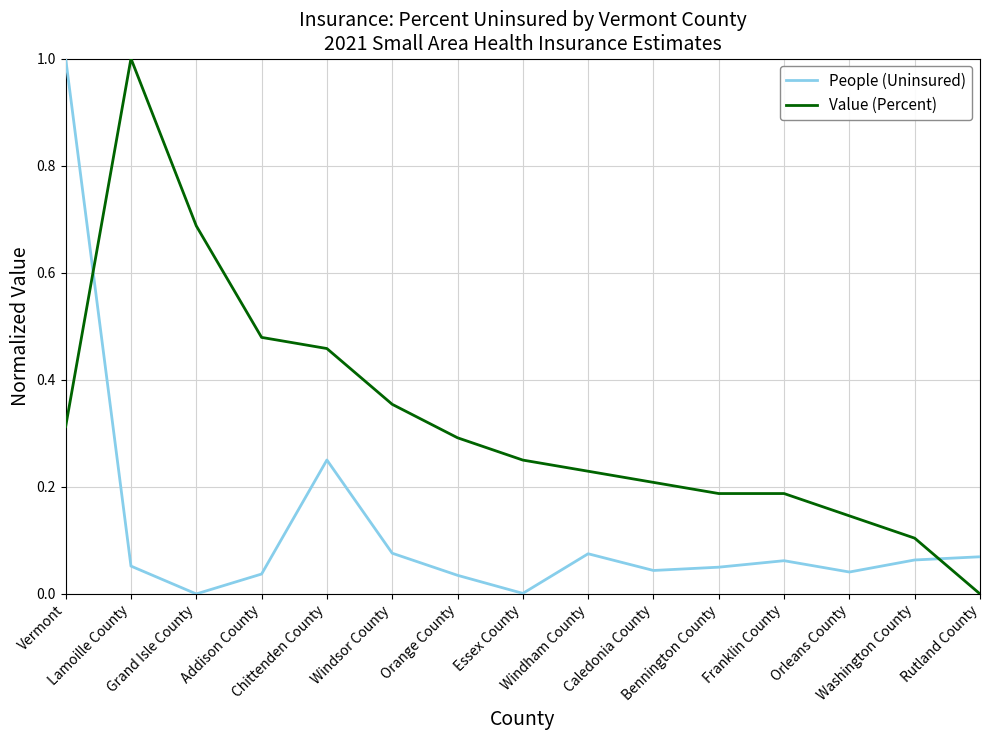

What is the maximum value shown in the chart?

1.0